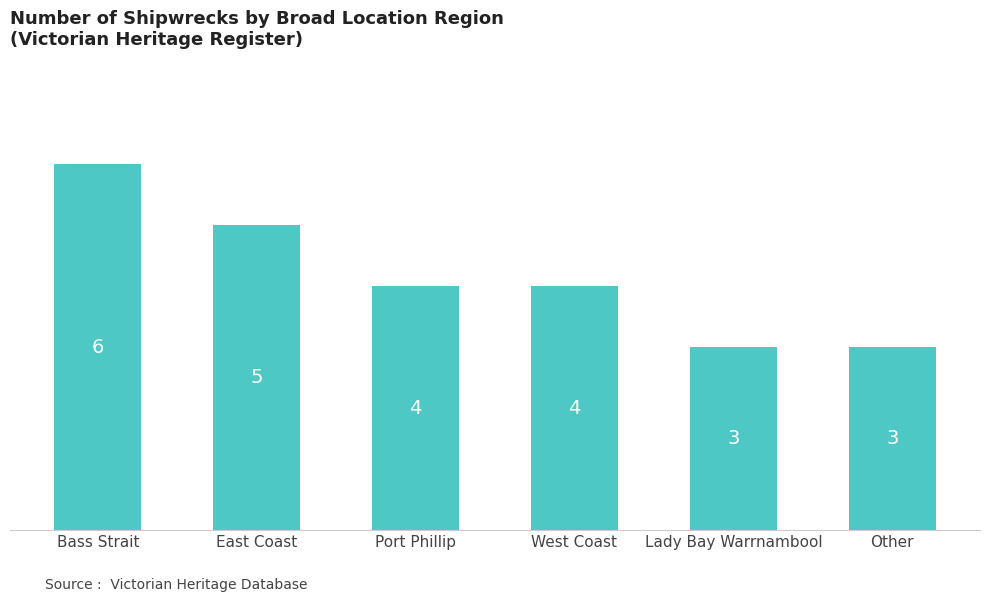

What is the smallest value displayed?

3